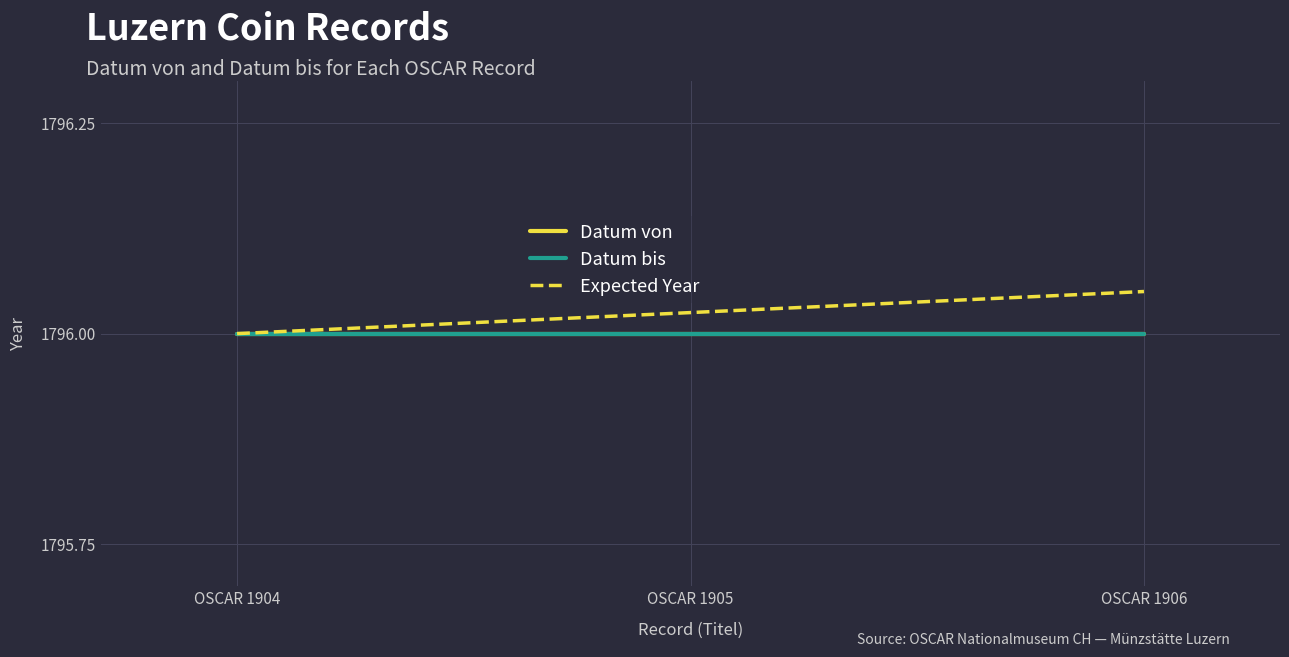

What is the minimum value shown in the chart?

1796.0